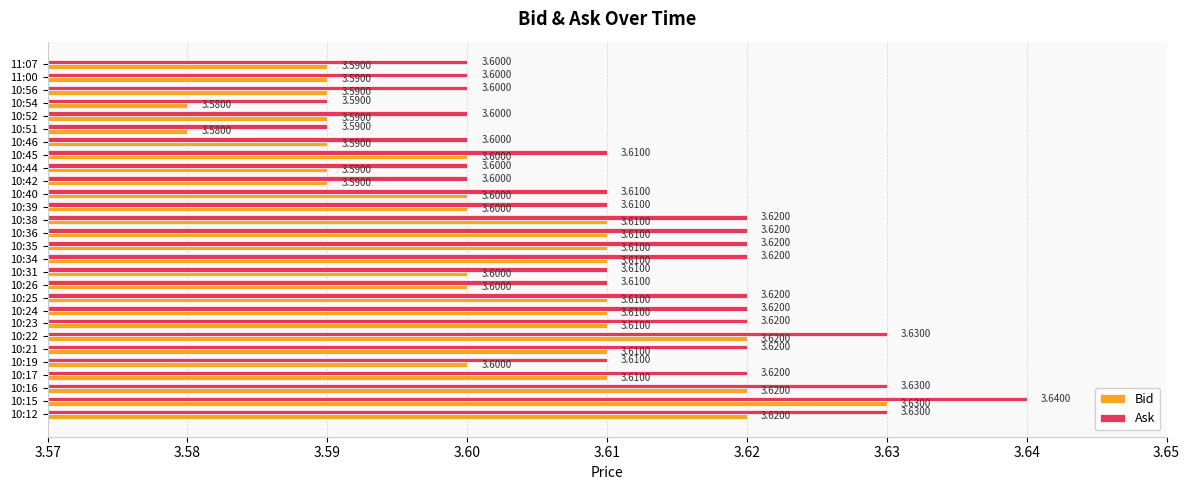

What is the average value of the Bid series?

3.6